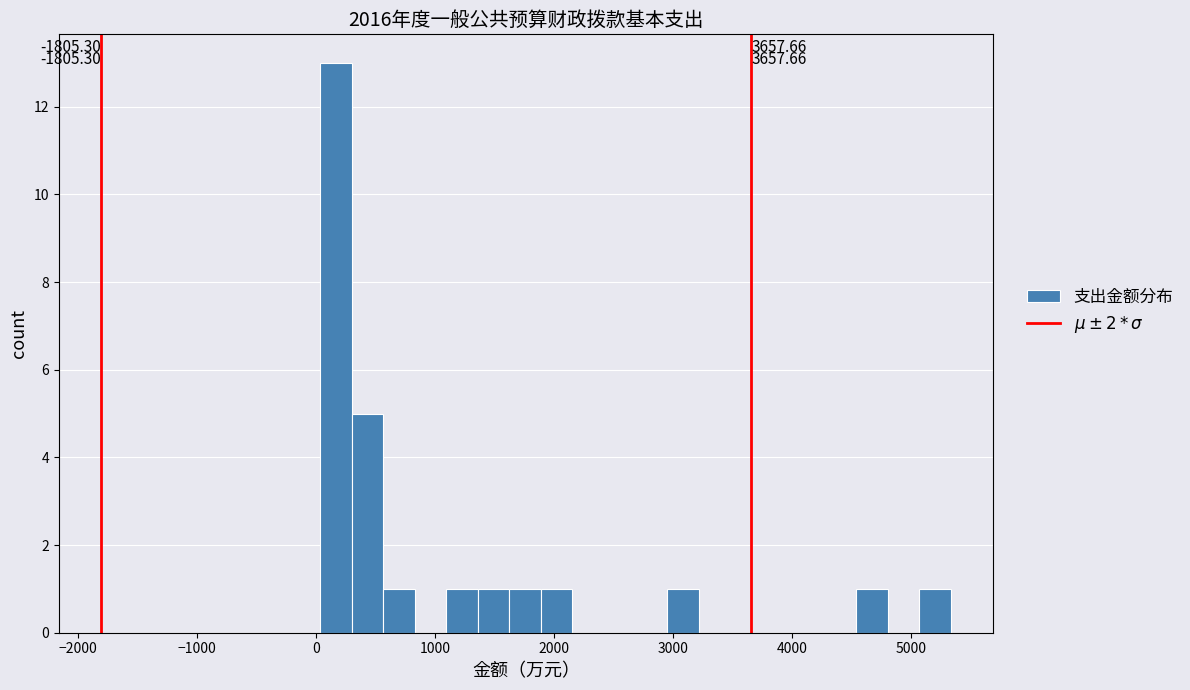

Read against the x-axis, roughly where is the centre of the tallest bar?

200